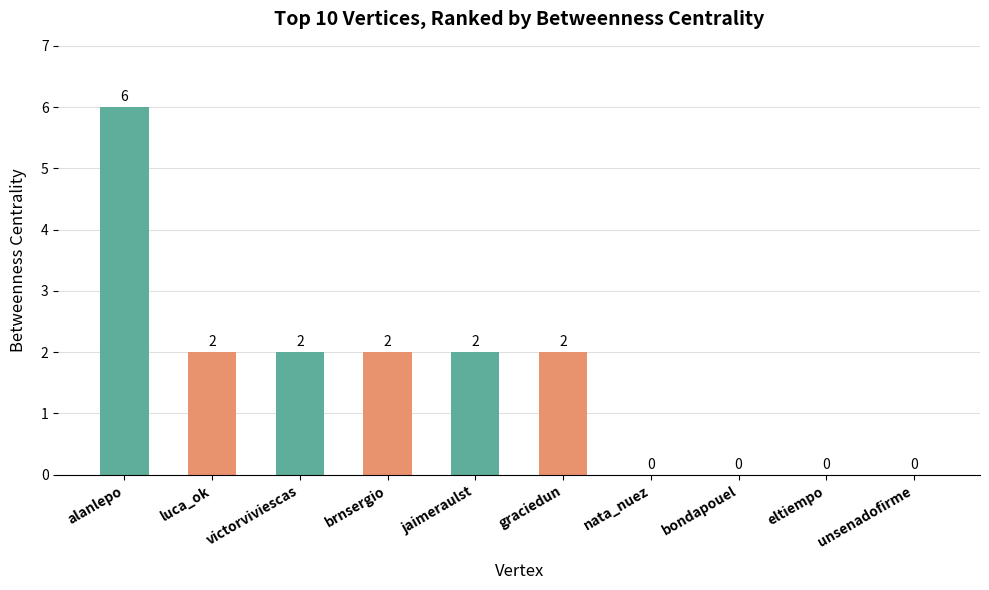

The value at bondapouel is 0. True or false?

True